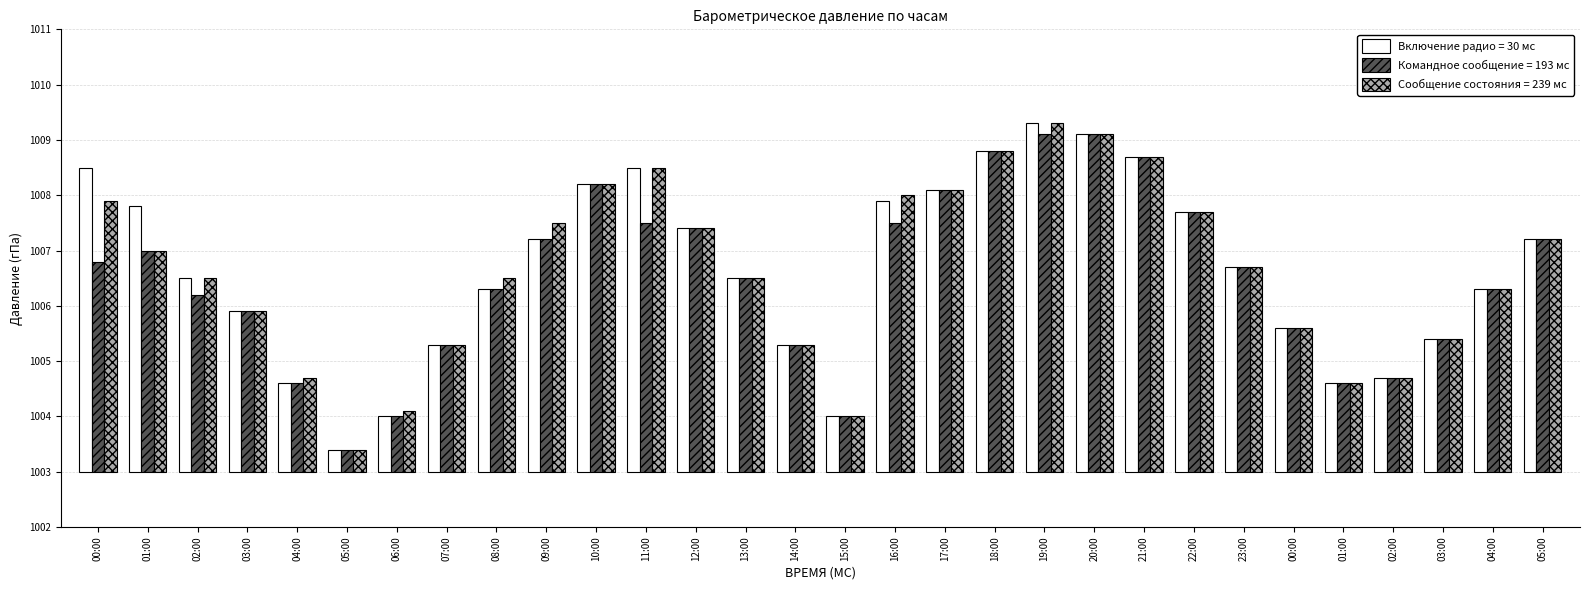

How many groups of bars are there?

30